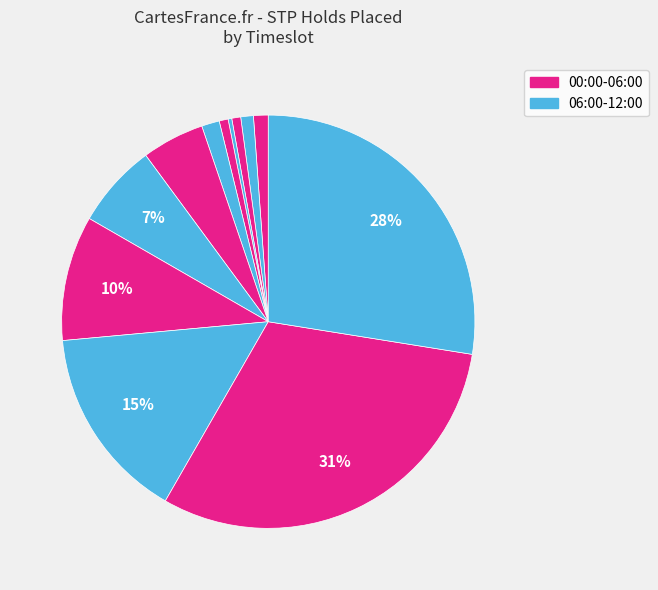

How many slices are in this pie chart?

12